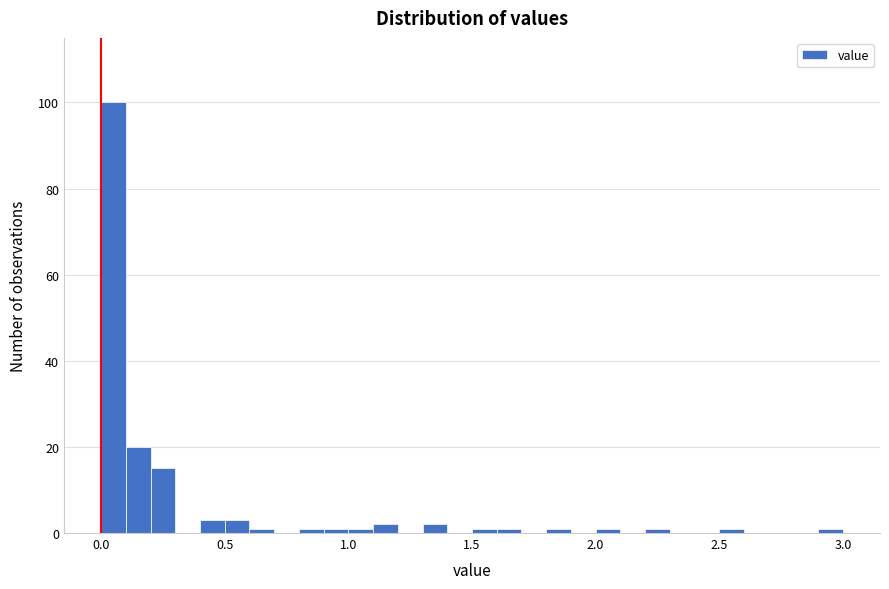

Around what value on the x-axis is the tallest bar? Give the approximate position of its centre, as read against the axis.

0.05